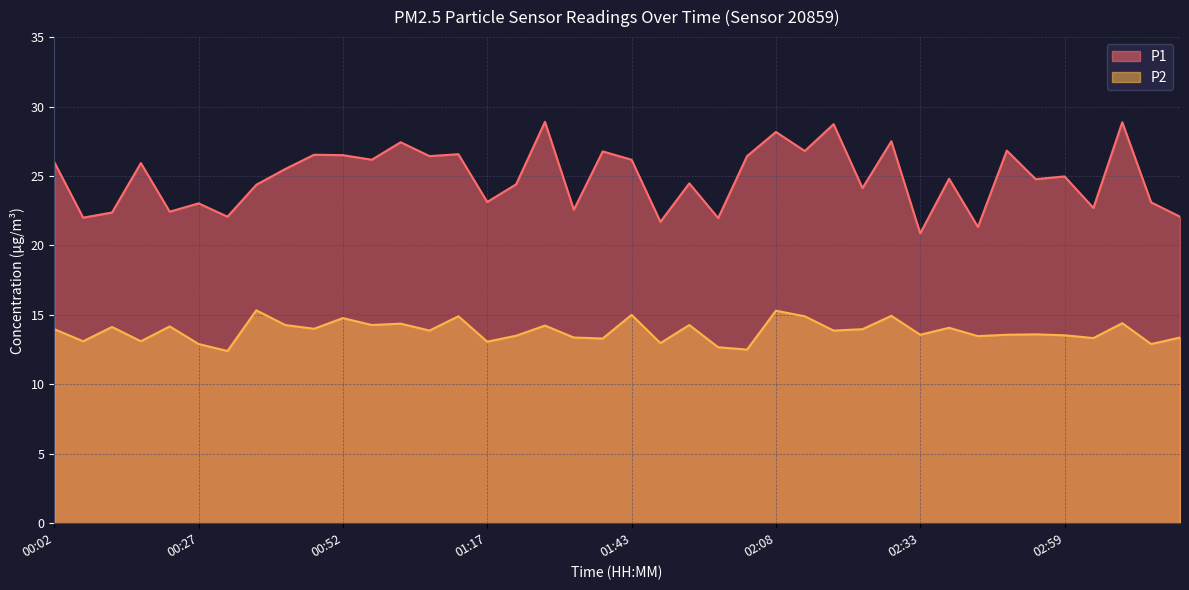

What is the value of the P2 point at the 24th from the left?

12.7